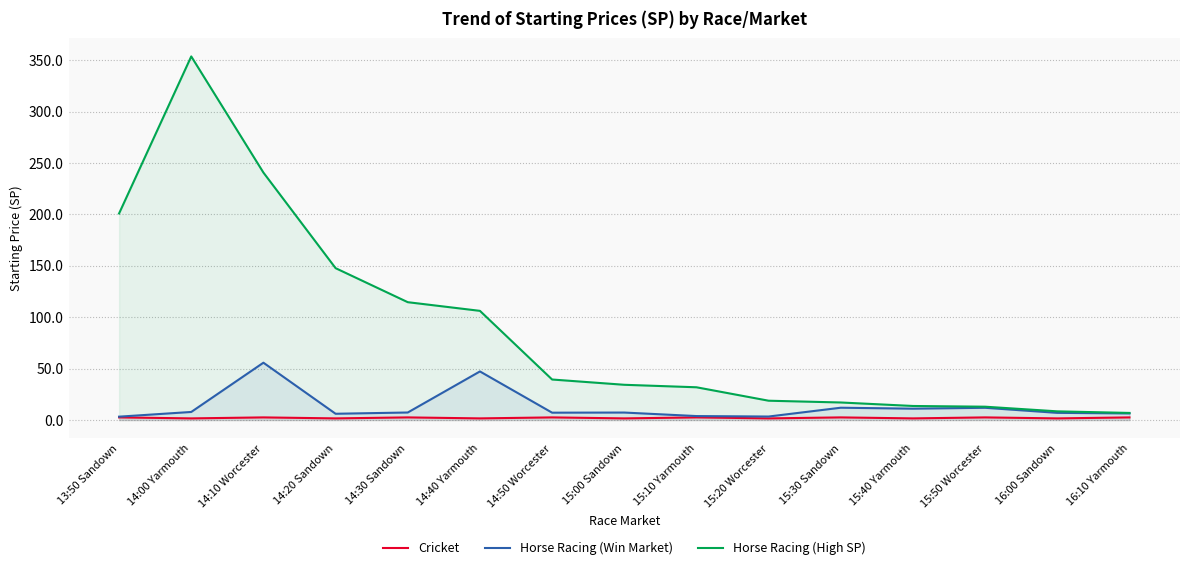

Count the number of categories in the chart.

15